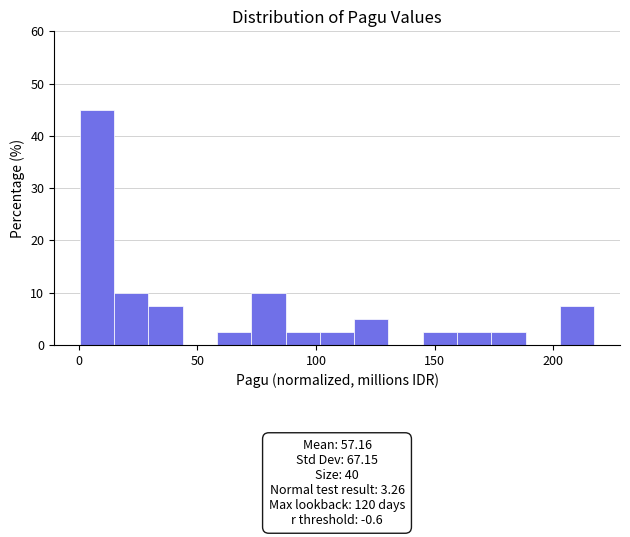

Read against the x-axis, roughly where is the centre of the tallest bar?

10